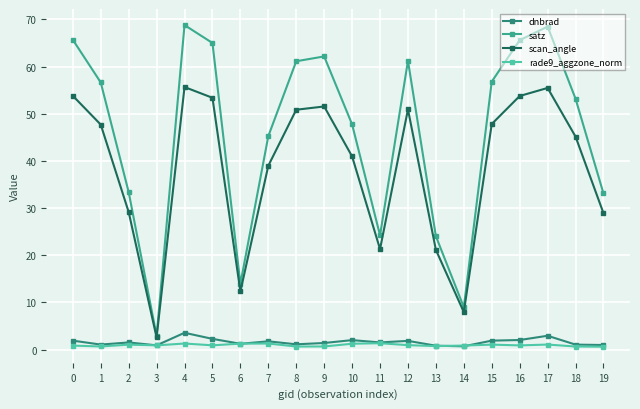

What is the difference between the maximum and minimum values in the dnbrad series?

2.9